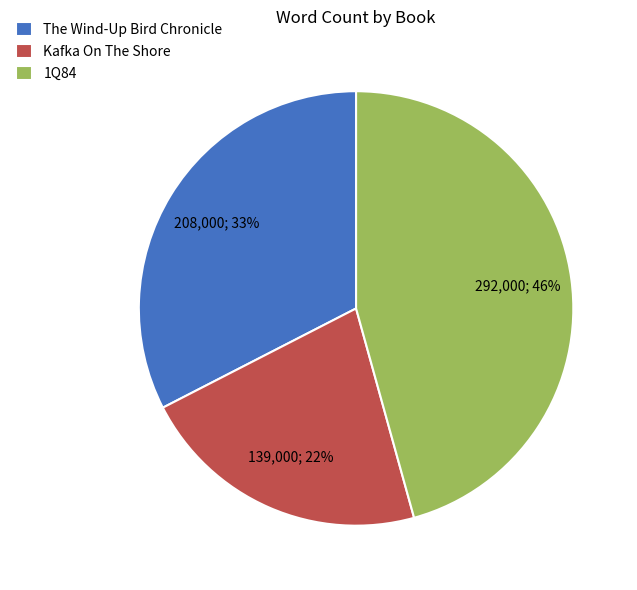

Which slice is the smallest?

Kafka On The Shore